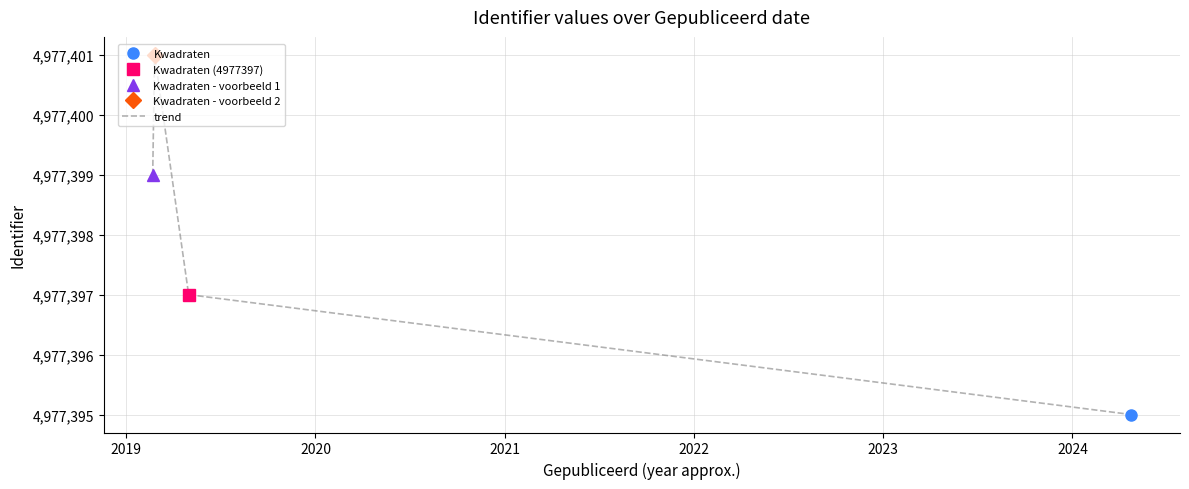

How many points are higher than both their immediate neighbors (excluding endpoints)?

1